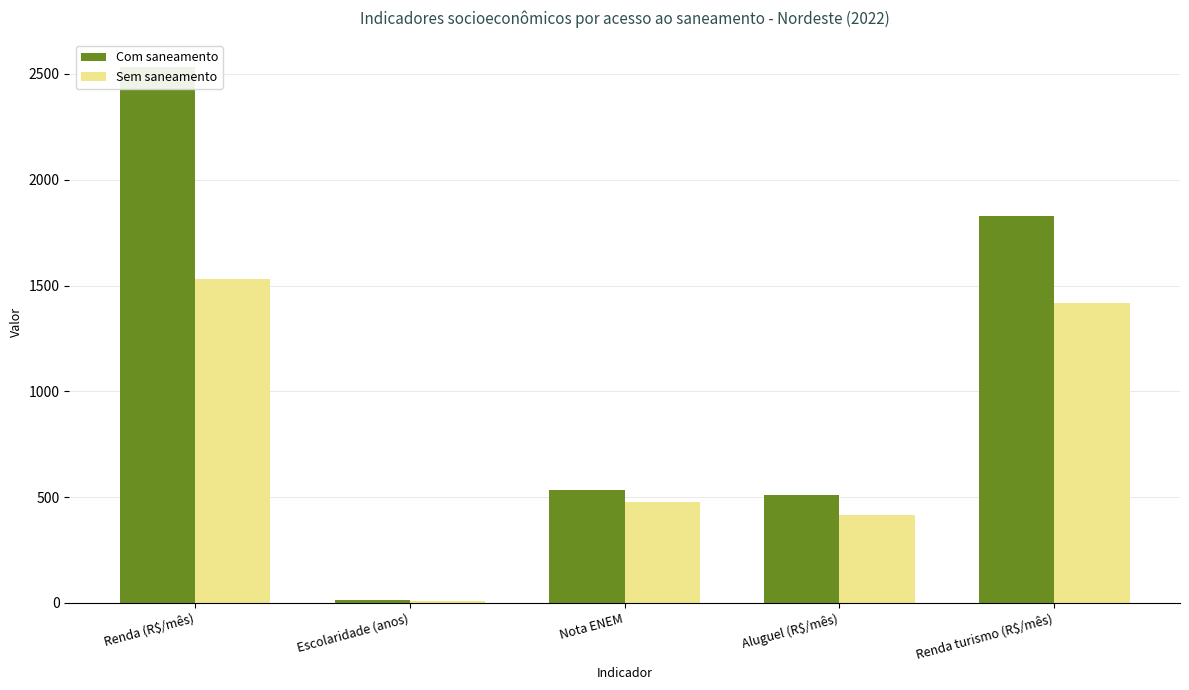

What are all the series names shown in the legend?

Com saneamento, Sem saneamento